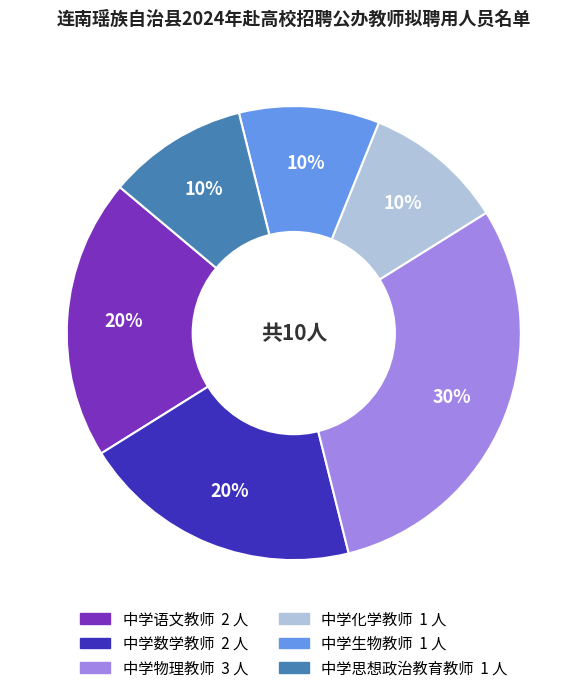

To the nearest percent, what is the average slice percentage?

17%